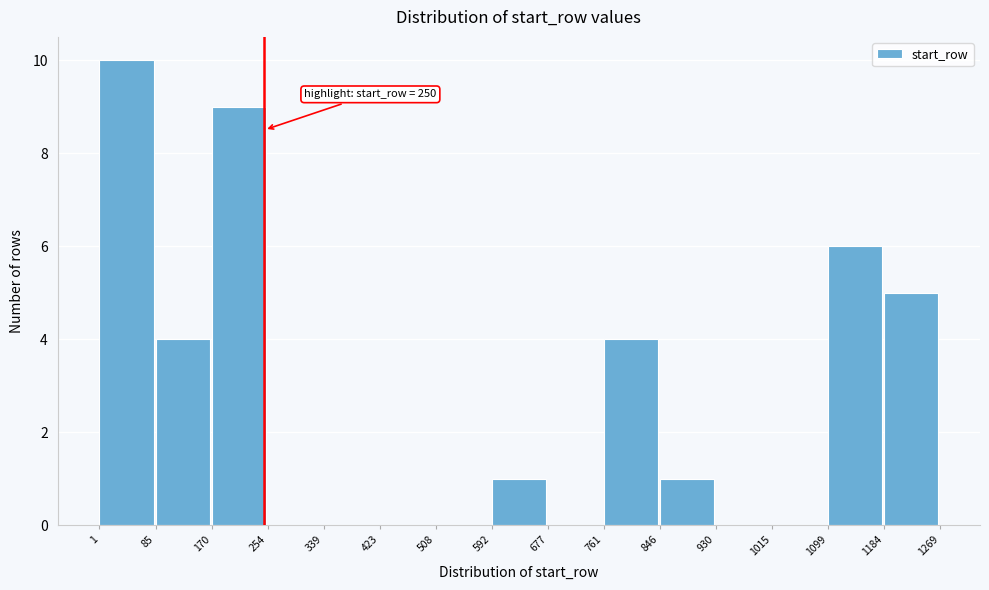

Which range on the x-axis has the tallest bar?

1 to 85